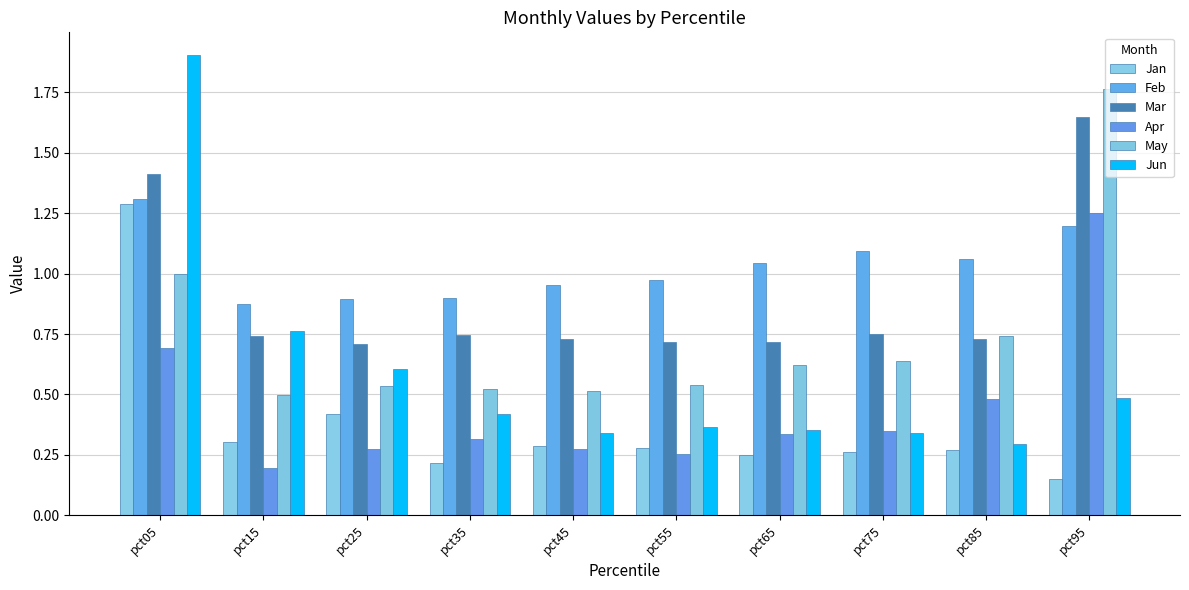

Reading left to right, list all the values displayed in this chart.

Jan: 1.3	0.3	0.4	0.2	0.3	0.3	0.2	0.3	0.3	0.2
Feb: 1.3	0.9	0.9	0.9	1.0	1.0	1.0	1.1	1.1	1.2
Mar: 1.4	0.7	0.7	0.7	0.7	0.7	0.7	0.7	0.7	1.6
Apr: 0.7	0.2	0.3	0.3	0.3	0.3	0.3	0.4	0.5	1.3
May: 1.0	0.5	0.5	0.5	0.5	0.5	0.6	0.6	0.7	1.8
Jun: 1.9	0.8	0.6	0.4	0.3	0.4	0.4	0.3	0.3	0.5